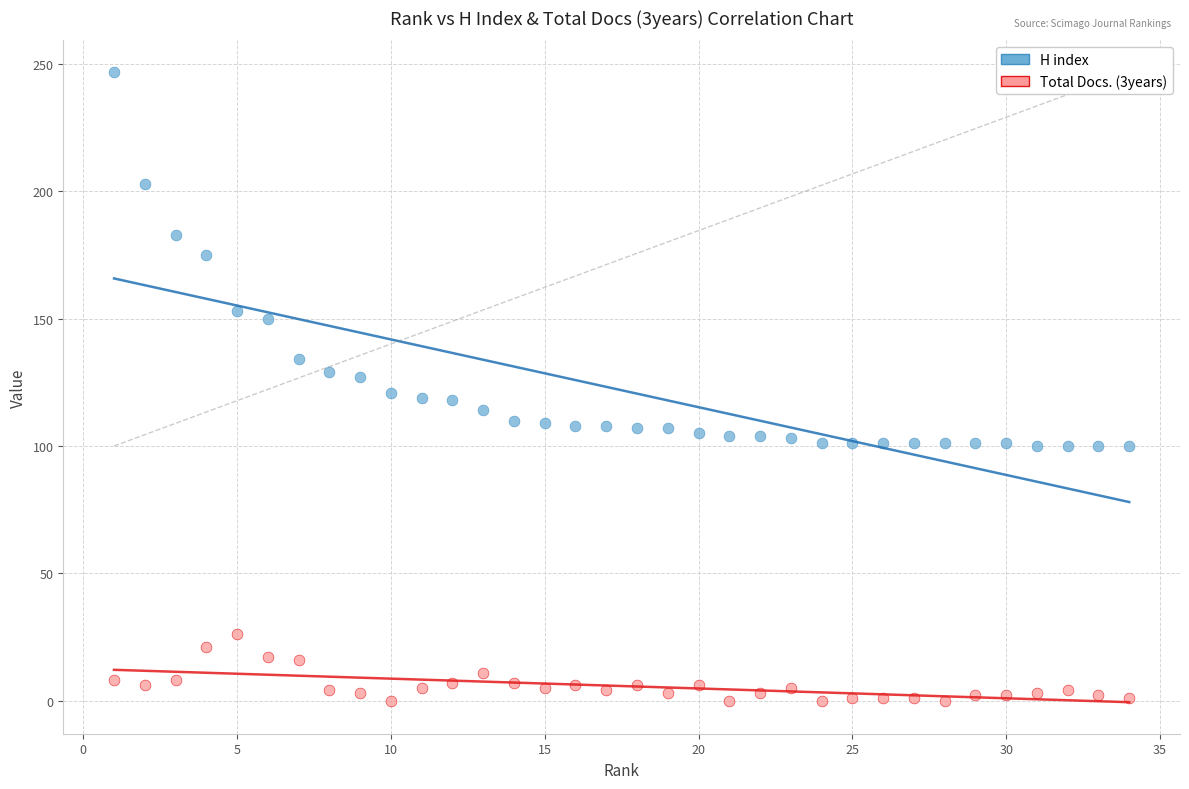

What is the X range (max minus min) for the scatter plot?

33